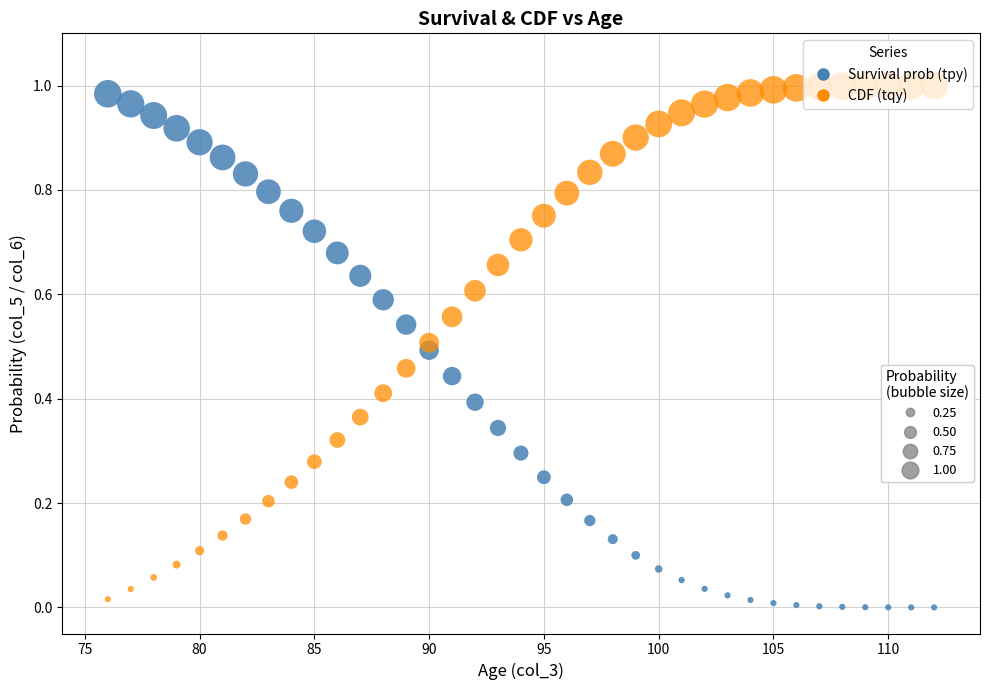

Across all data points, what is the range of X values (max minus min)?

36.0